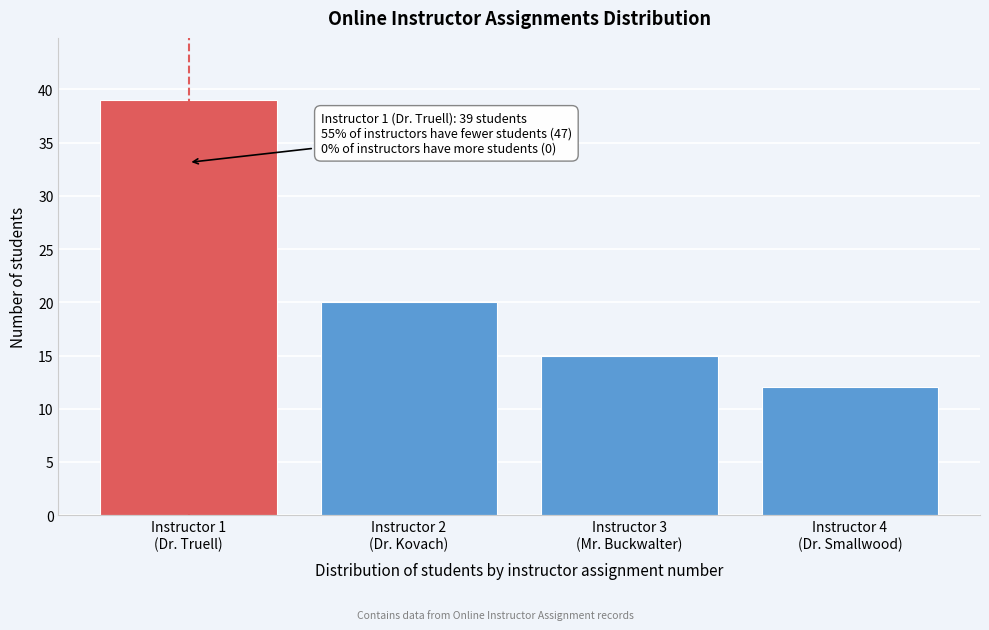

Reading left to right, transcribe all the data shown in this chart.

39	20	15	12